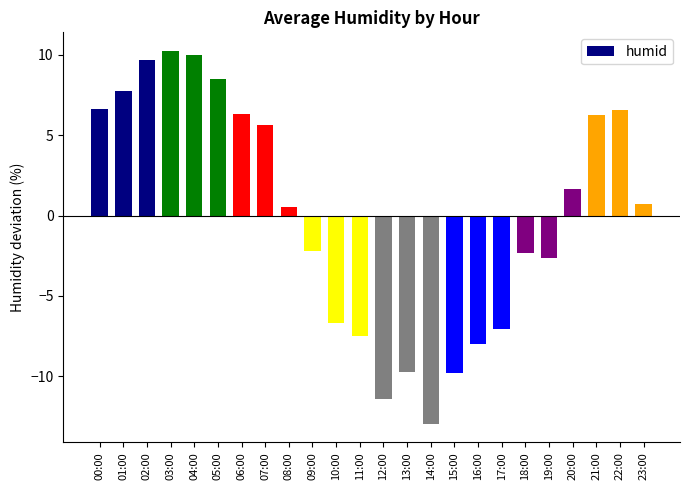

At which category does the chart reach its minimum across all series?

14:00